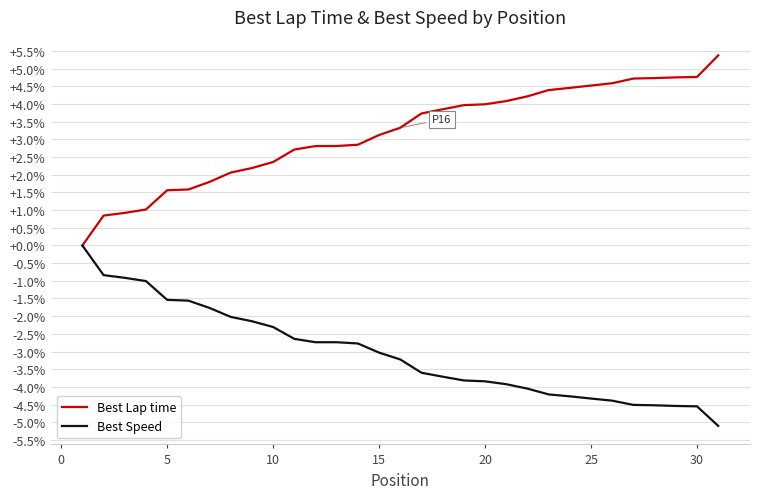

List the series in order of their overall mean, highest first.

Best Lap time, Best Speed